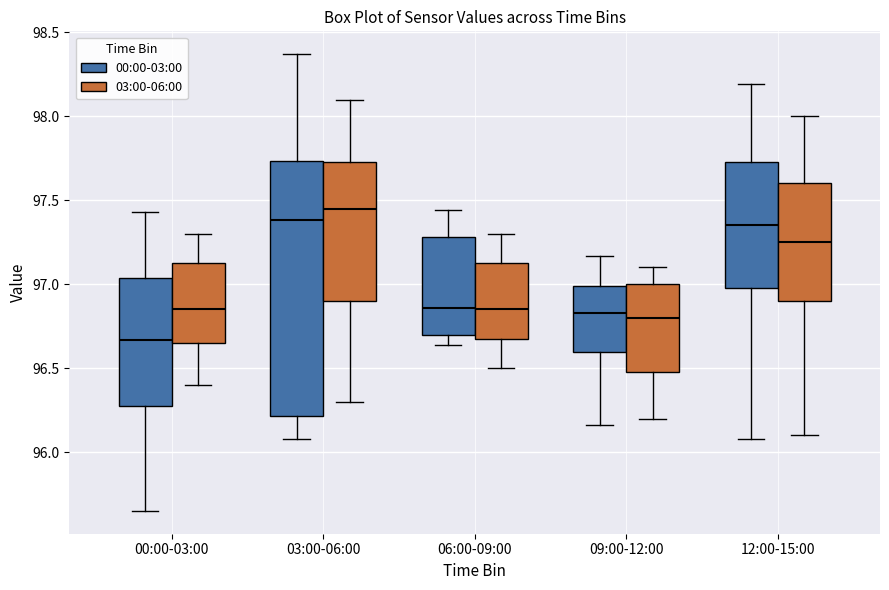

Reading left to right, transcribe this box plot: for each box, give where its median line is, the range the box spans, and where its two whiskers end, as read against the y-axis. The values are not printed on the chart, so give them approximately, as read against the axis.

00:00-03:00 (00:00-03:00): median 96.65, box 96.30 to 97.05, whiskers 95.65 to 97.45
00:00-03:00 (03:00-06:00): median 96.85, box 96.65 to 97.15, whiskers 96.40 to 97.30
03:00-06:00 (00:00-03:00): median 97.40, box 96.20 to 97.75, whiskers 96.10 to 98.35
03:00-06:00 (03:00-06:00): median 97.45, box 96.90 to 97.75, whiskers 96.30 to 98.10
06:00-09:00 (00:00-03:00): median 96.85, box 96.70 to 97.30, whiskers 96.65 to 97.45
06:00-09:00 (03:00-06:00): median 96.85, box 96.70 to 97.15, whiskers 96.50 to 97.30
09:00-12:00 (00:00-03:00): median 96.85, box 96.60 to 97.00, whiskers 96.15 to 97.15
09:00-12:00 (03:00-06:00): median 96.80, box 96.50 to 97.00, whiskers 96.20 to 97.10
12:00-15:00 (00:00-03:00): median 97.35, box 97.00 to 97.75, whiskers 96.10 to 98.20
12:00-15:00 (03:00-06:00): median 97.25, box 96.90 to 97.60, whiskers 96.10 to 98.00